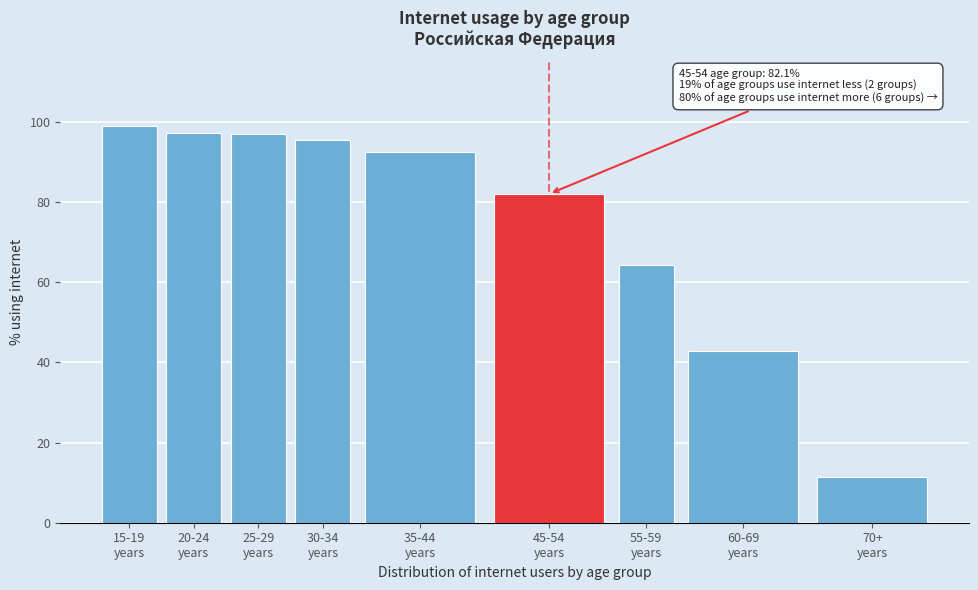

What is the difference between the second highest and second lowest values?

54.5